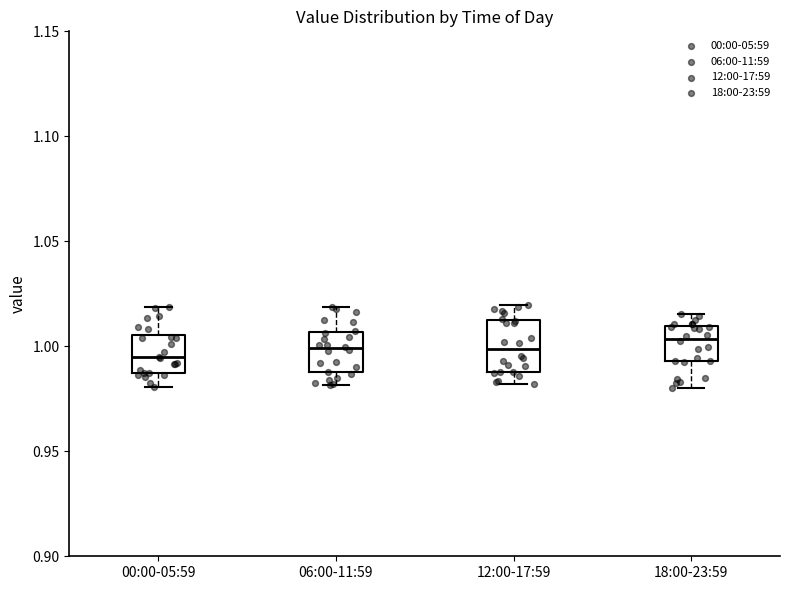

Reading left to right, read every box against the y-axis: the position of its median line, the range the box covers, and the ends of its whiskers. The values are not printed on the chart, so give them approximately, as read against the axis.

00:00-05:59: median 0.995, box 0.985 to 1.005, whiskers 0.980 to 1.020
06:00-11:59: median 1.000, box 0.990 to 1.005, whiskers 0.980 to 1.020
12:00-17:59: median 1.000, box 0.990 to 1.010, whiskers 0.980 to 1.020
18:00-23:59: median 1.005, box 0.995 to 1.010, whiskers 0.980 to 1.015